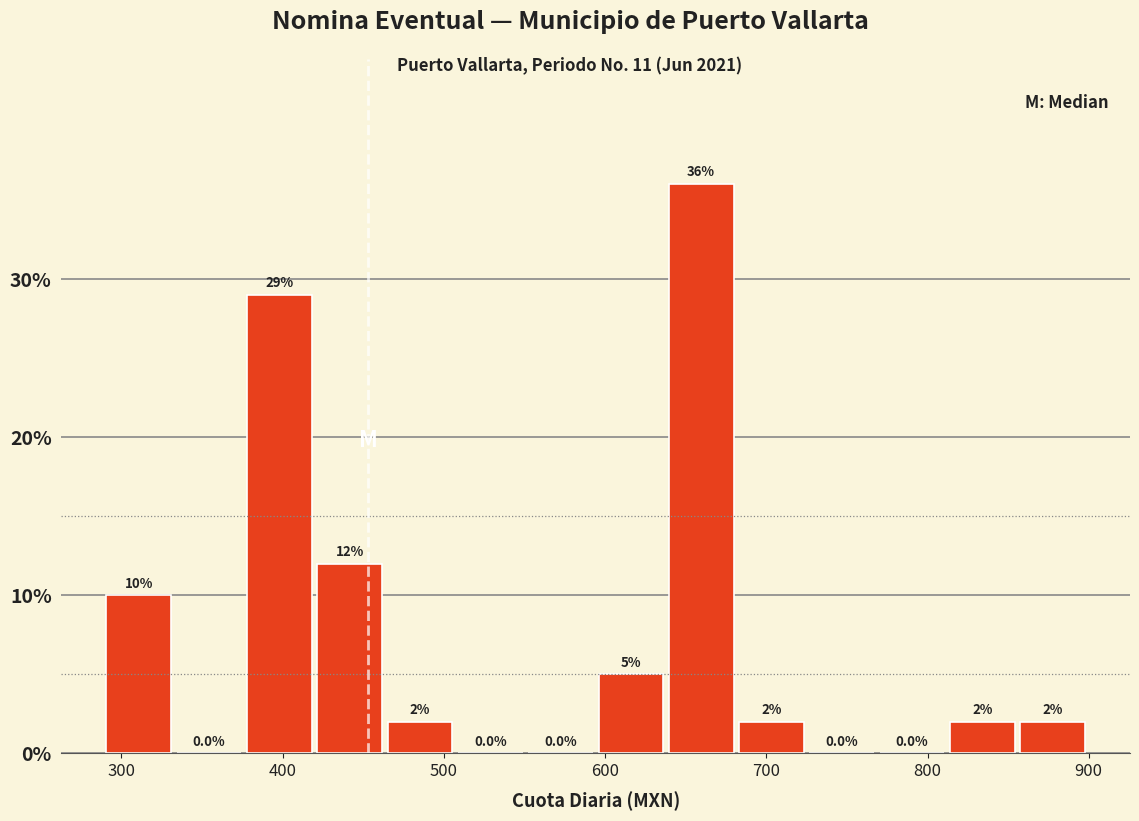

Reading left to right, transcribe this chart: for each bar, give the range it covers on the x-axis and its height. The bar edges are not printed on the chart, so give them approximately, as read against the axis.

290 to 330: 10.0
330 to 380: 0.0
380 to 420: 29.0
420 to 460: 12.0
460 to 510: 2.0
510 to 550: 0.0
550 to 590: 0.0
590 to 640: 5.0
640 to 680: 36.0
680 to 730: 2.0
730 to 770: 0.0
770 to 810: 0.0
810 to 860: 2.0
860 to 900: 2.0